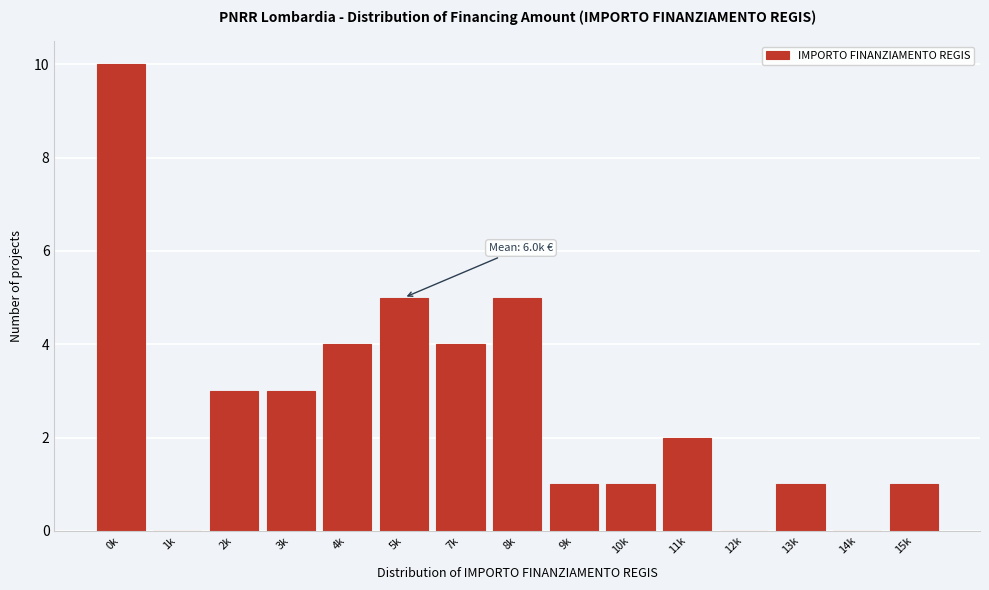

Reading left to right, extract all data points from this chart.

0k=10	1k=0	2k=3	3k=3	4k=4	5k=5	7k=4	8k=5	9k=1	10k=1	11k=2	12k=0	13k=1	14k=0	15k=1